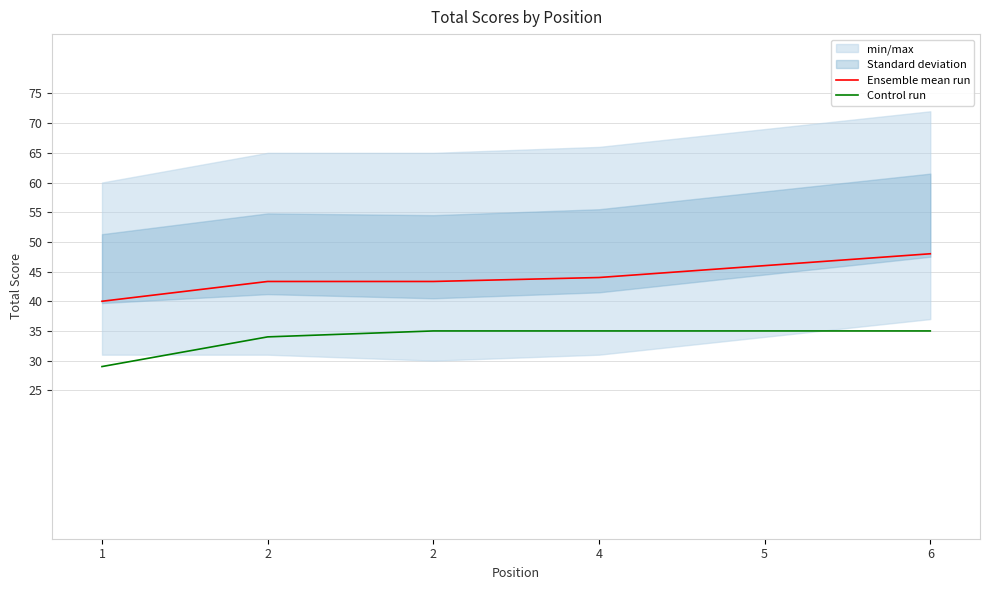

What is the difference between the maximum and second lowest values in the Ensemble mean run series?

4.7